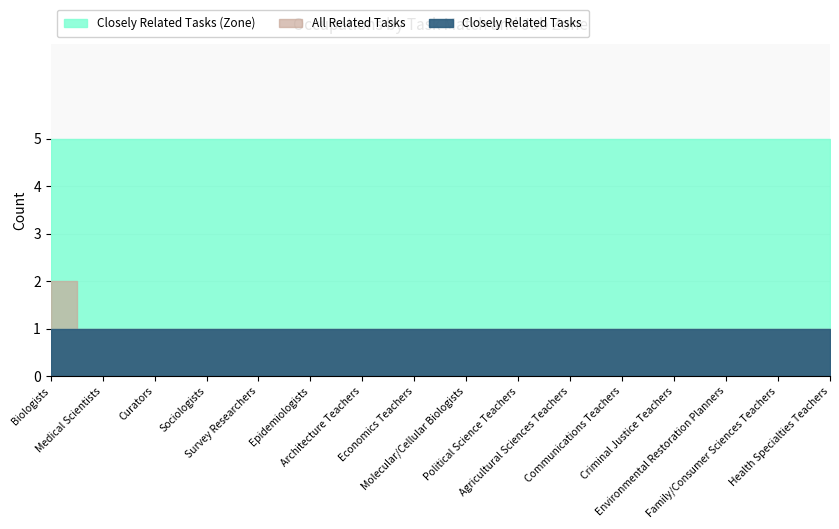

What is the value of the Job Zone point at the 1st from the left?

5